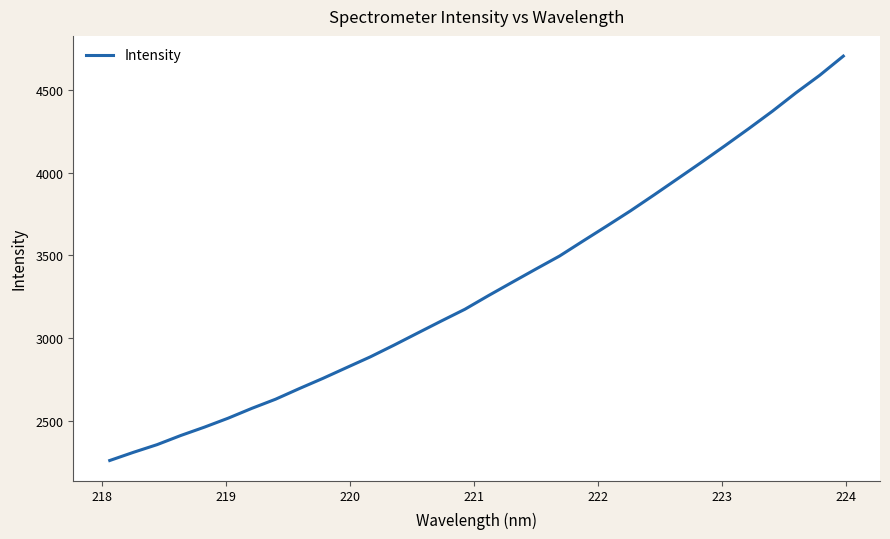

What is the difference between the maximum and minimum values?

2442.0